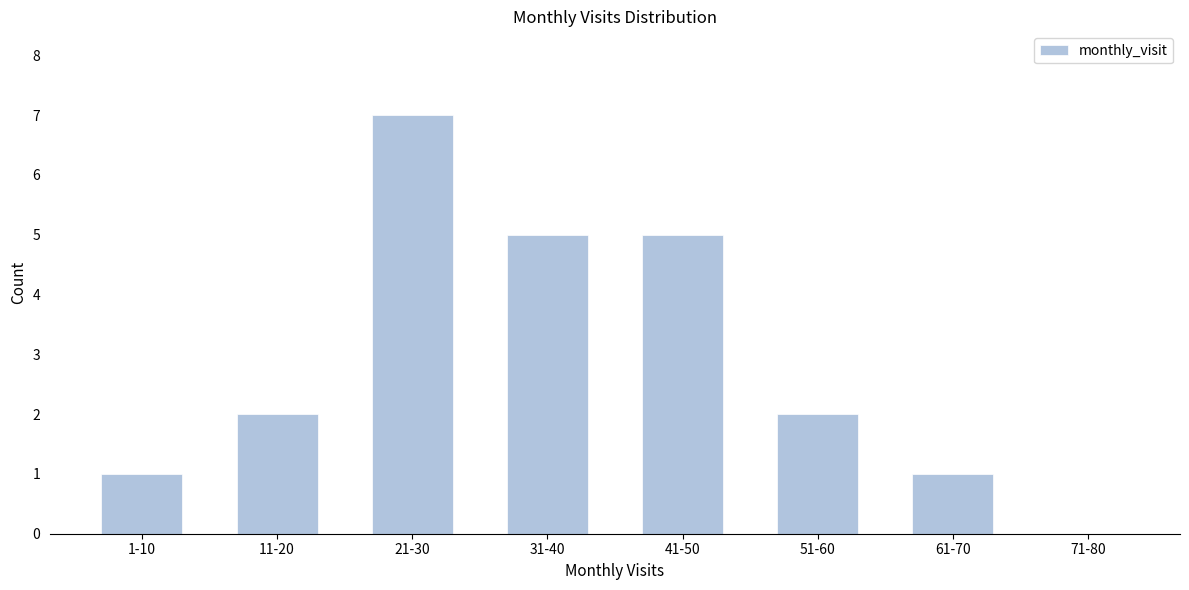

Reading left to right, list all the values displayed in this chart.

1-10=1	11-20=2	21-30=7	31-40=5	41-50=5	51-60=2	61-70=1	71-80=0